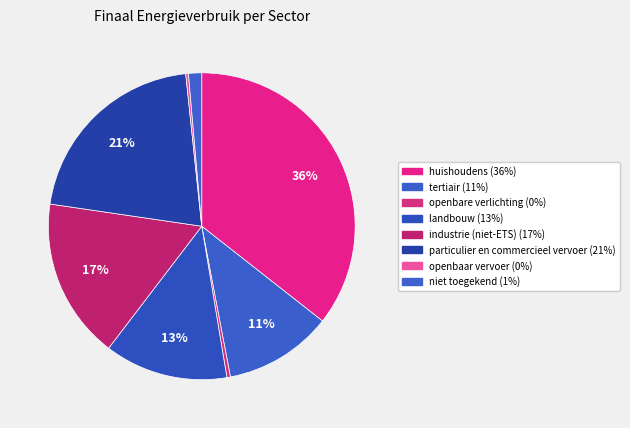

How many slices are in this pie chart?

8